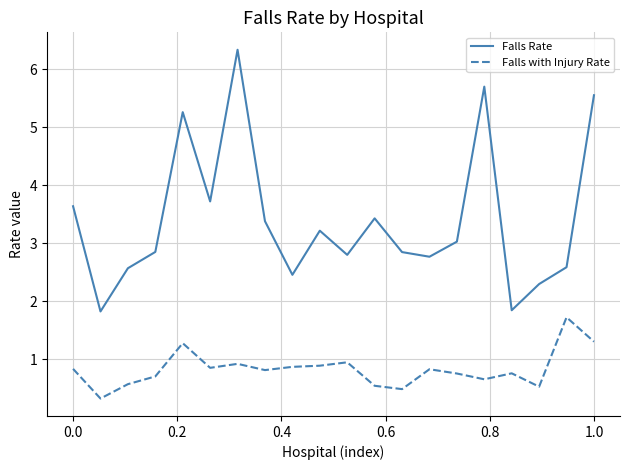

Which series has the widest spread of values?

Falls Rate